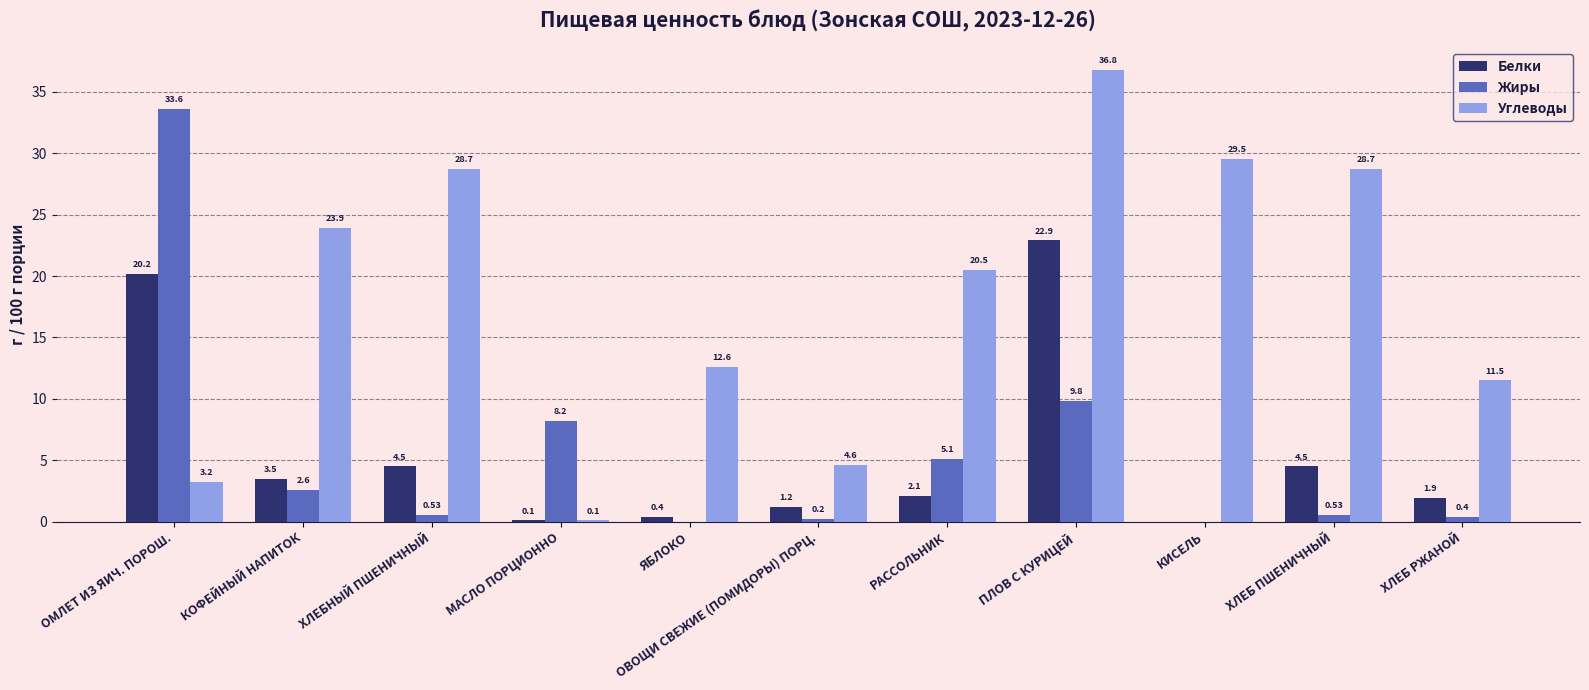

Between ХЛЕБНЫЙ ПШЕНИЧНЫЙ and ЯБЛОКО, which series saw the biggest shift?

Углеводы